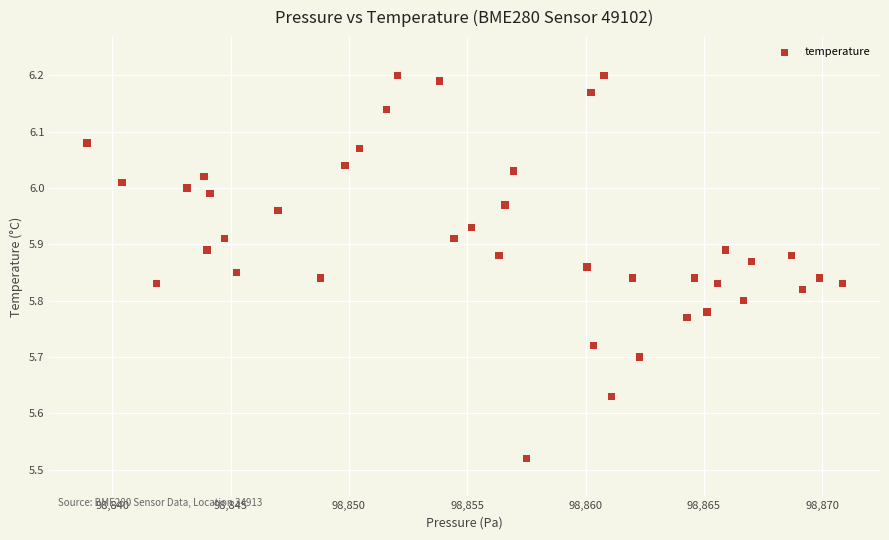

What is the range of X values (max minus min)?

31.9